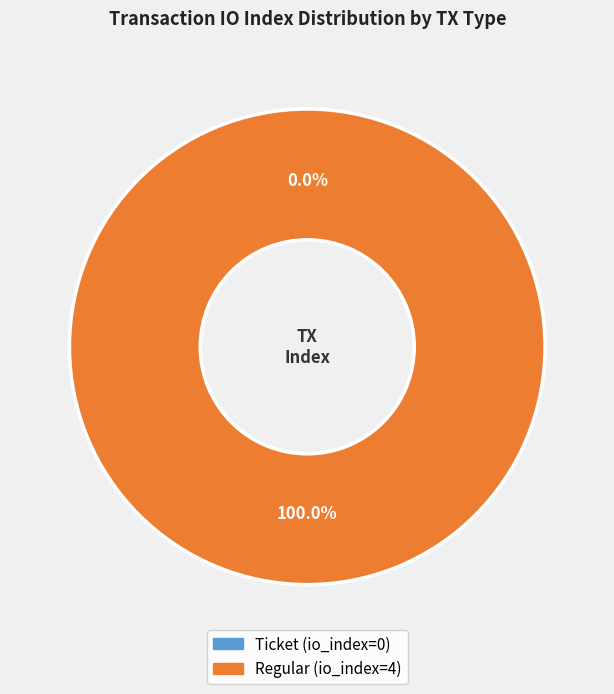

To the nearest percent, what portion does Regular (io_index=4) represent?

100%